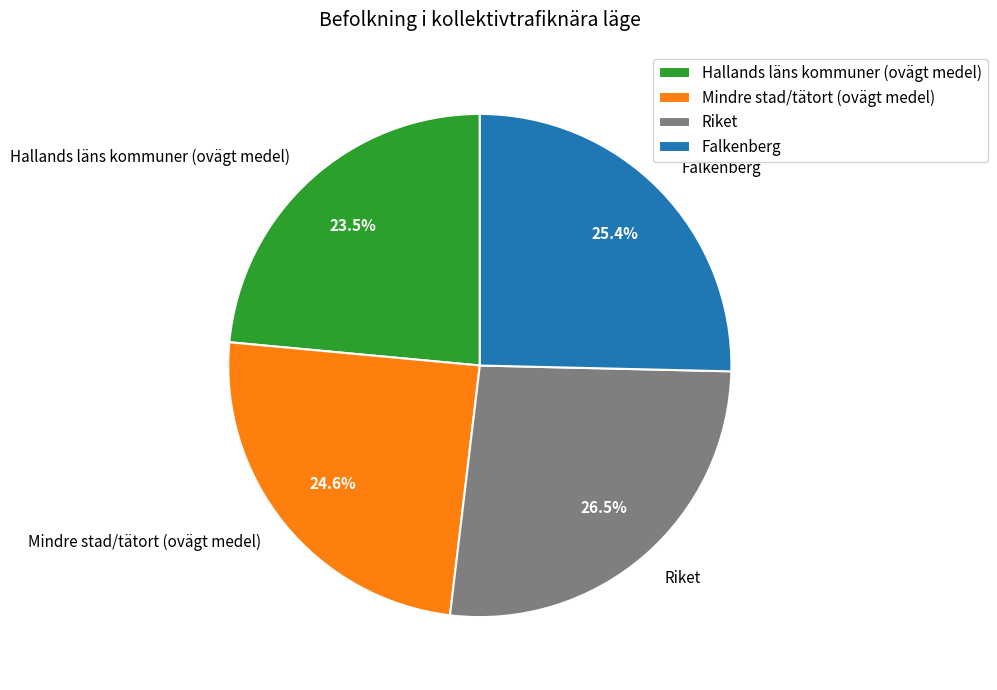

What is the ratio of the value at Falkenberg to the value at Hallands läns kommuner (ovägt medel)?

1.1